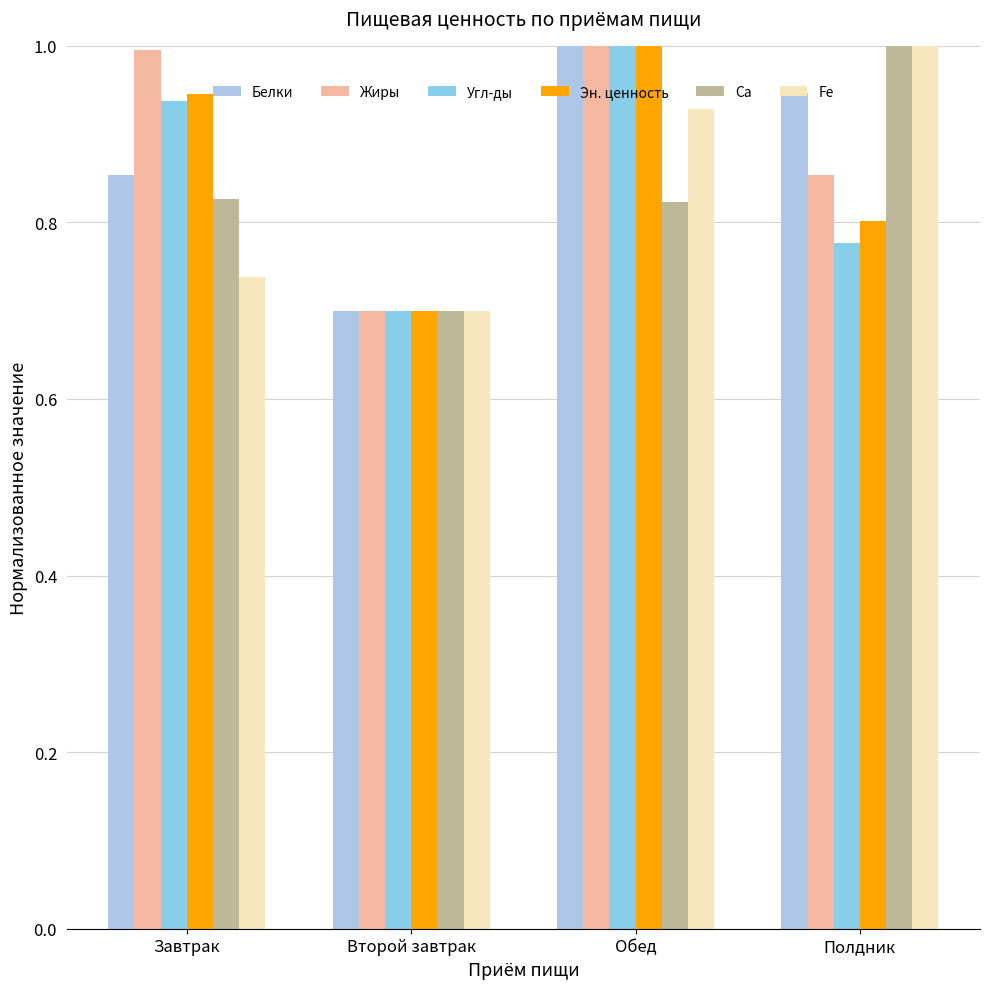

Which has a higher value, Завтрак or Полдник?

Полдник